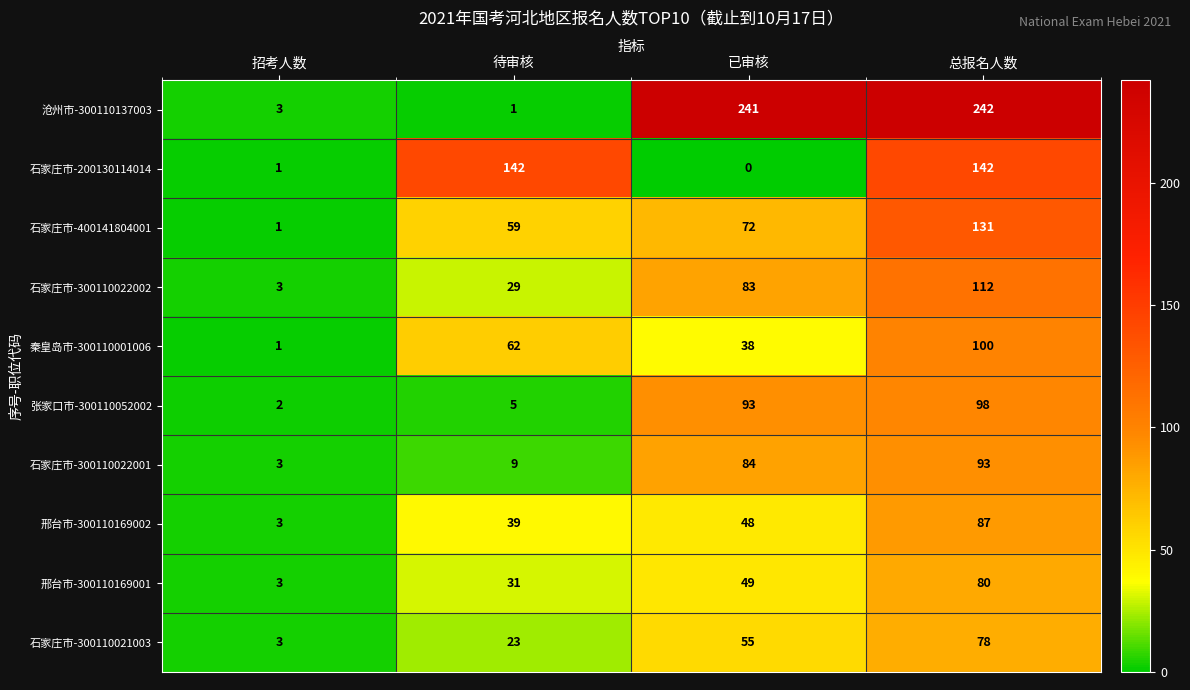

What value does the 石家庄市-200130114014 series have at 待审核?

142